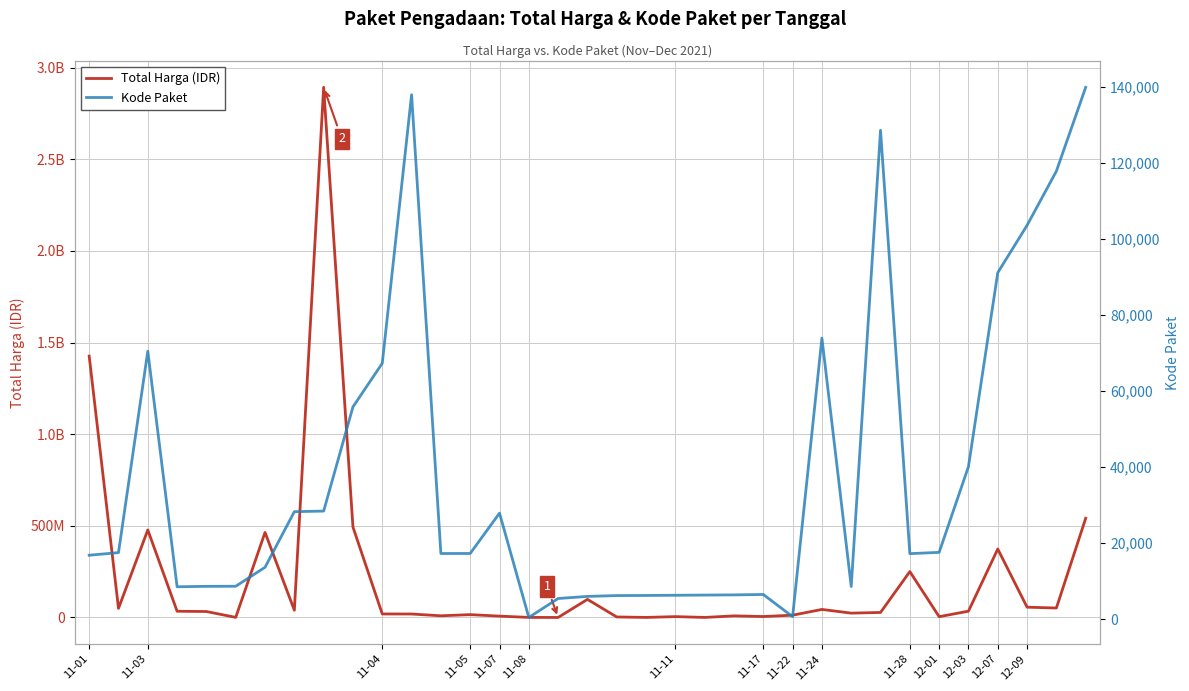

What are all the series names shown in the legend?

Total Harga, Kode Paket